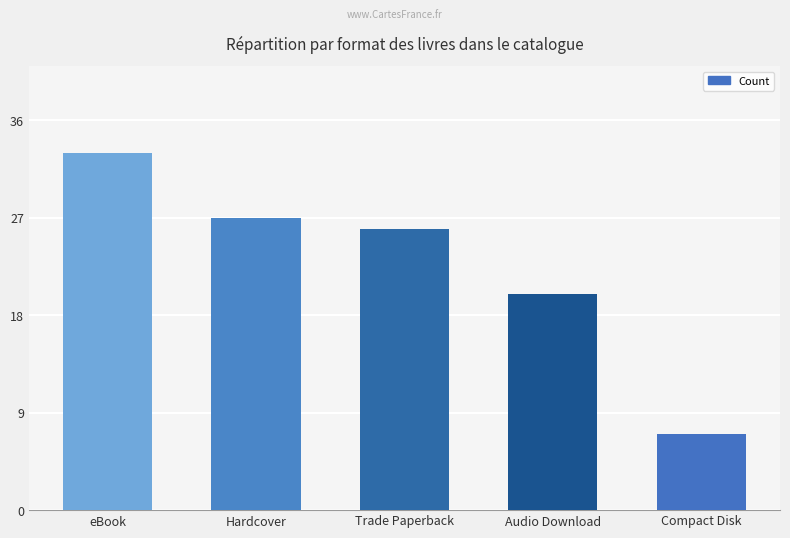

What is the value of the 4th bar from the left?

20